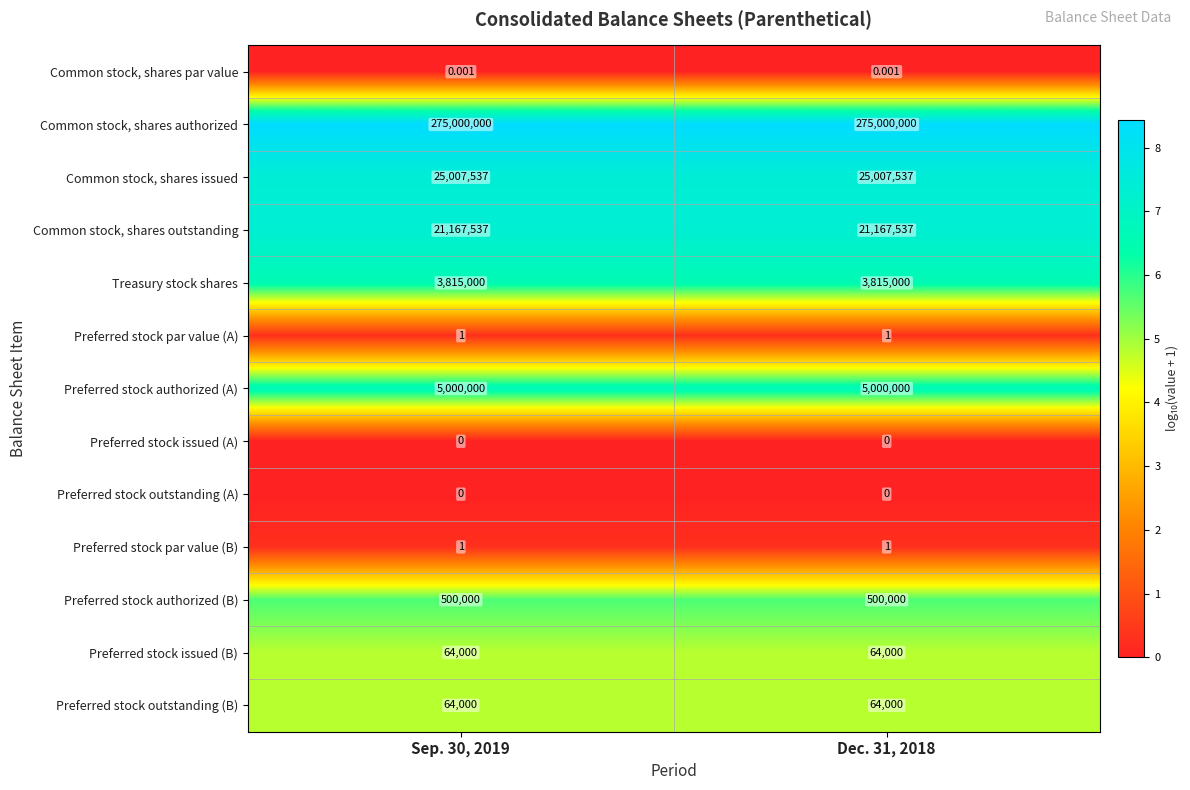

Which series has the largest total across all categories?

Common stock, shares authorized